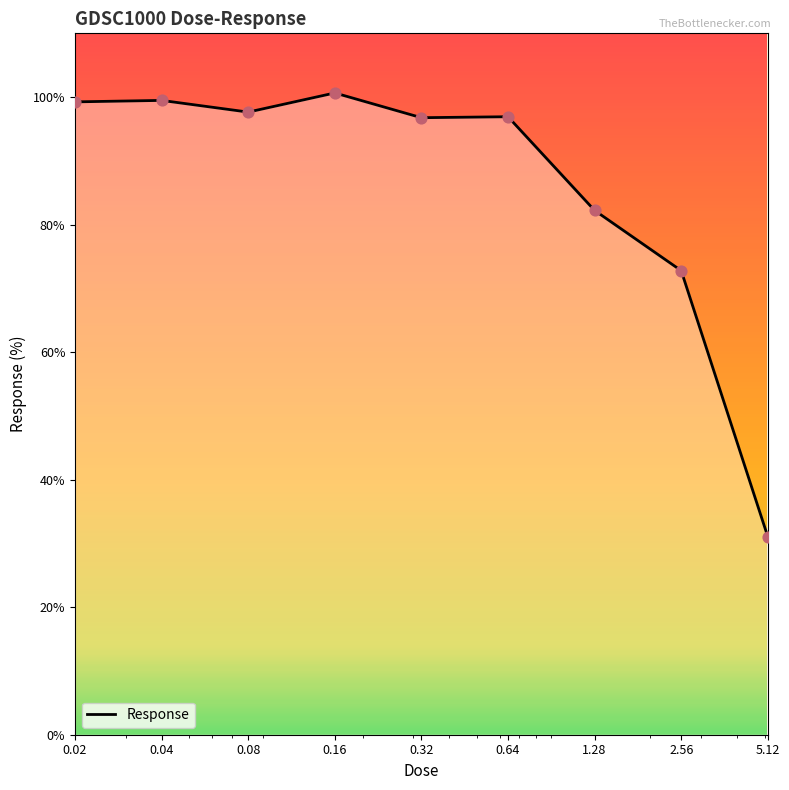

What is the minimum value shown in the chart?

31.1